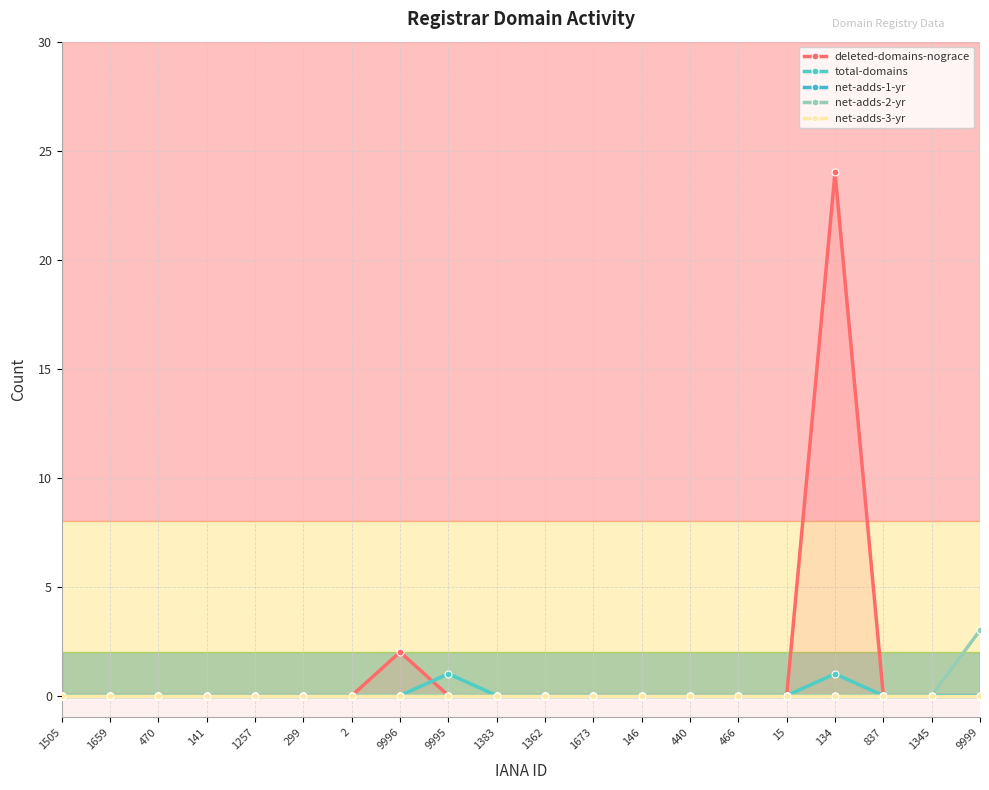

True or false: net-adds-1-yr and net-adds-2-yr intersect in this chart.

False